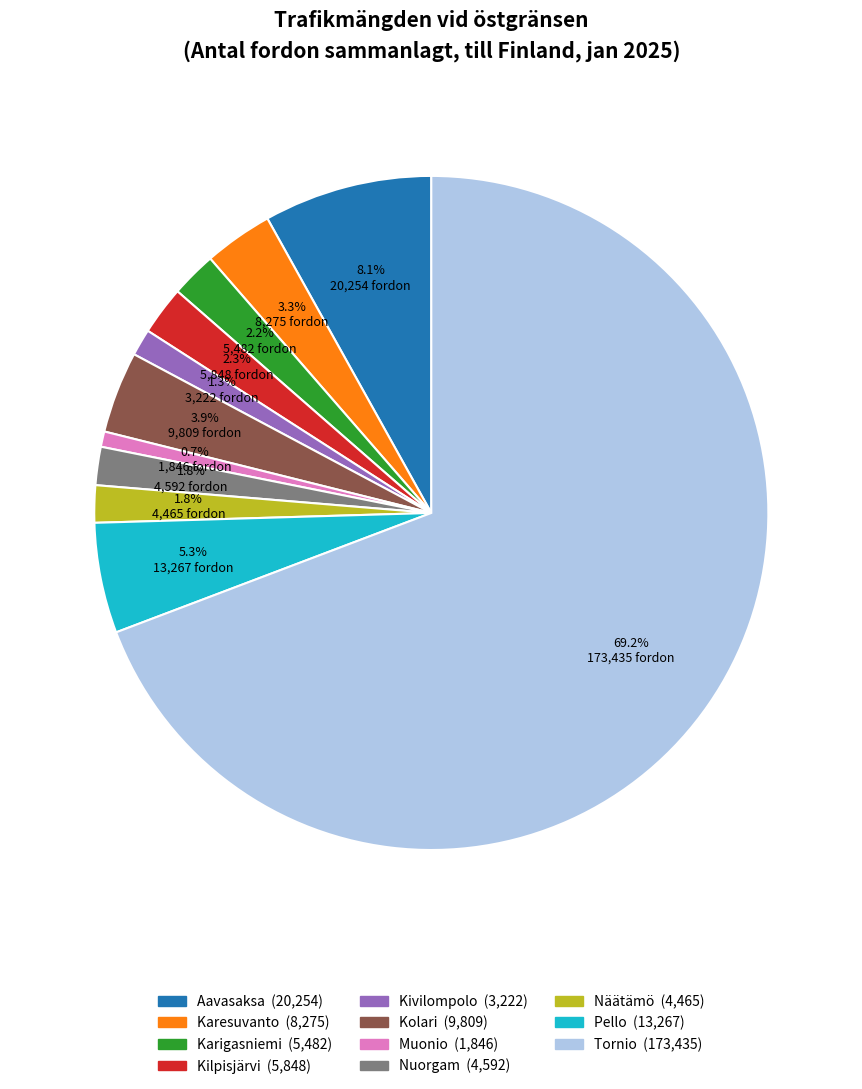

The Nuorgam slice represents 2% of the pie. True or false?

True